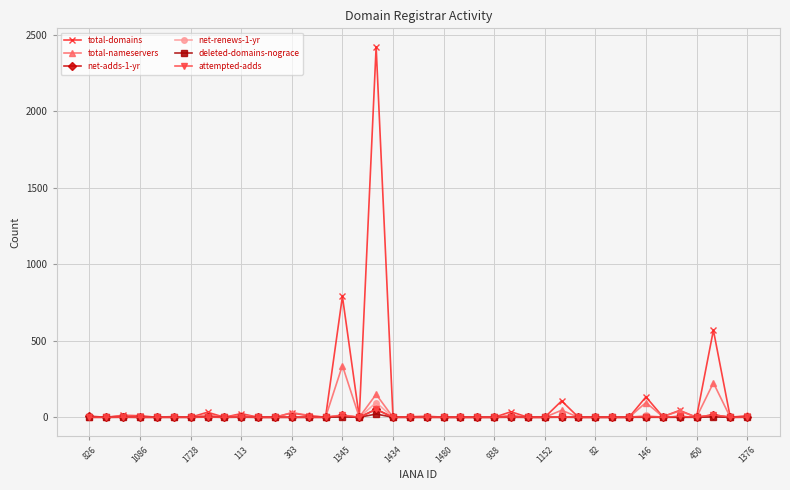

Which series has the widest spread of values?

total-domains